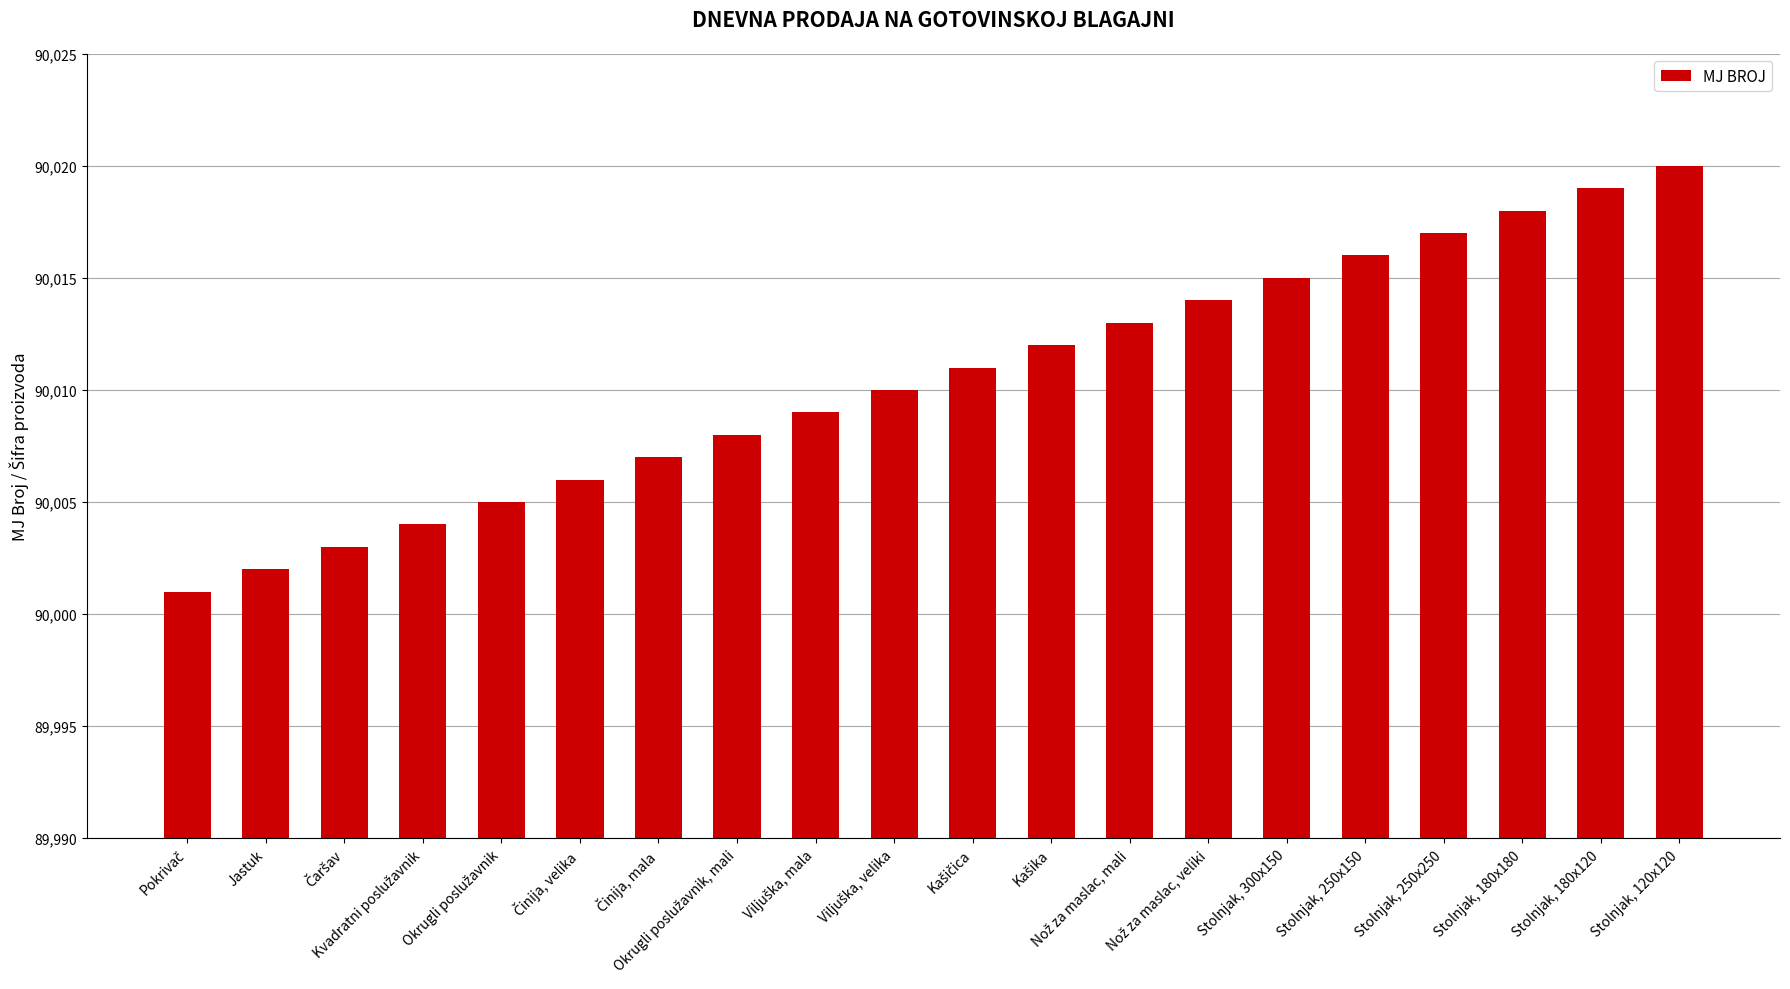

What is the label of the 2nd bar from the left?

Jastuk